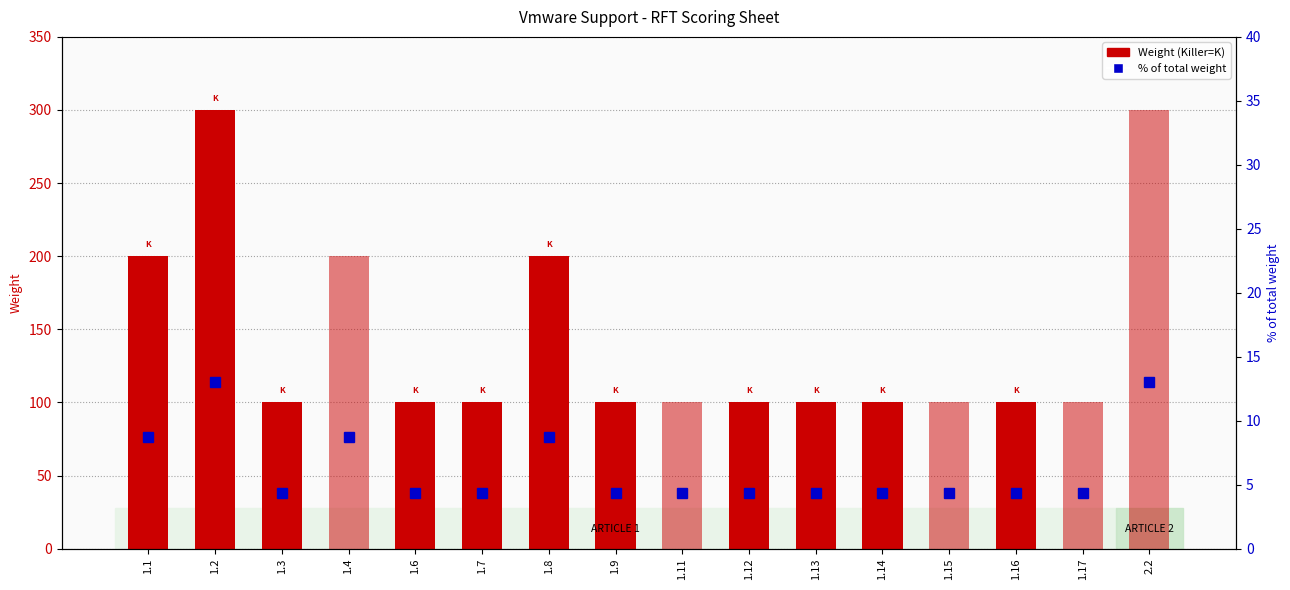

What is the average value?

6.2